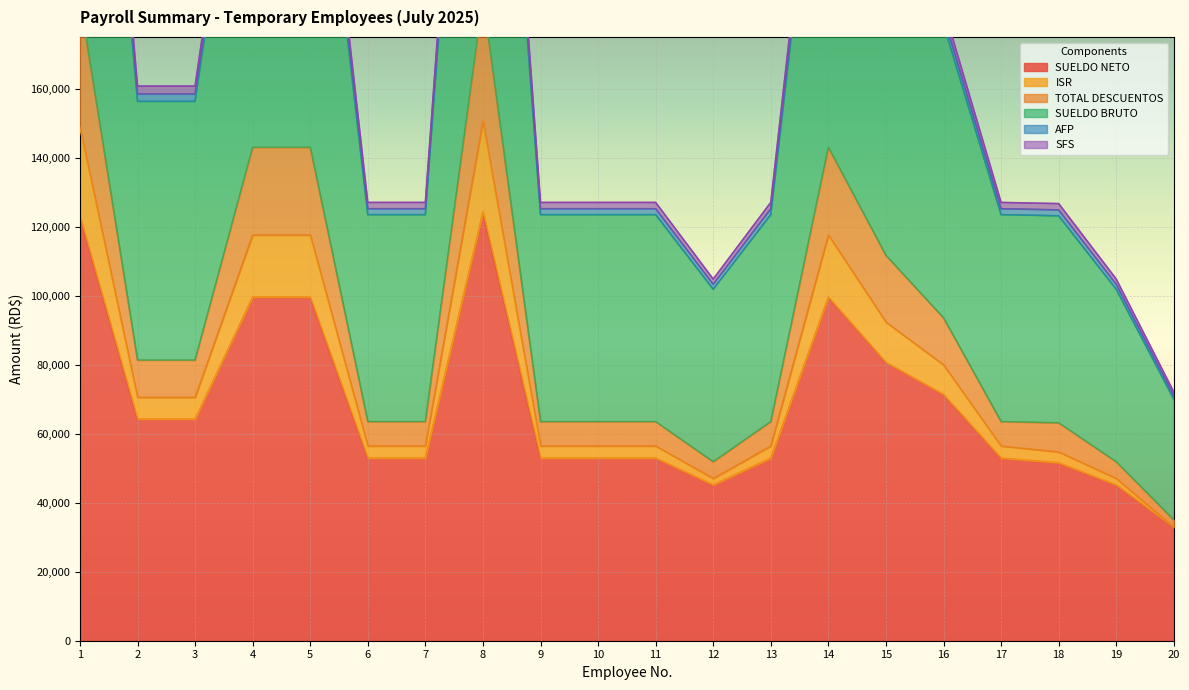

What are all the series names shown in the legend?

SUELDO NETO, ISR, TOTAL DESCUENTOS, SUELDO BRUTO, AFP, SFS